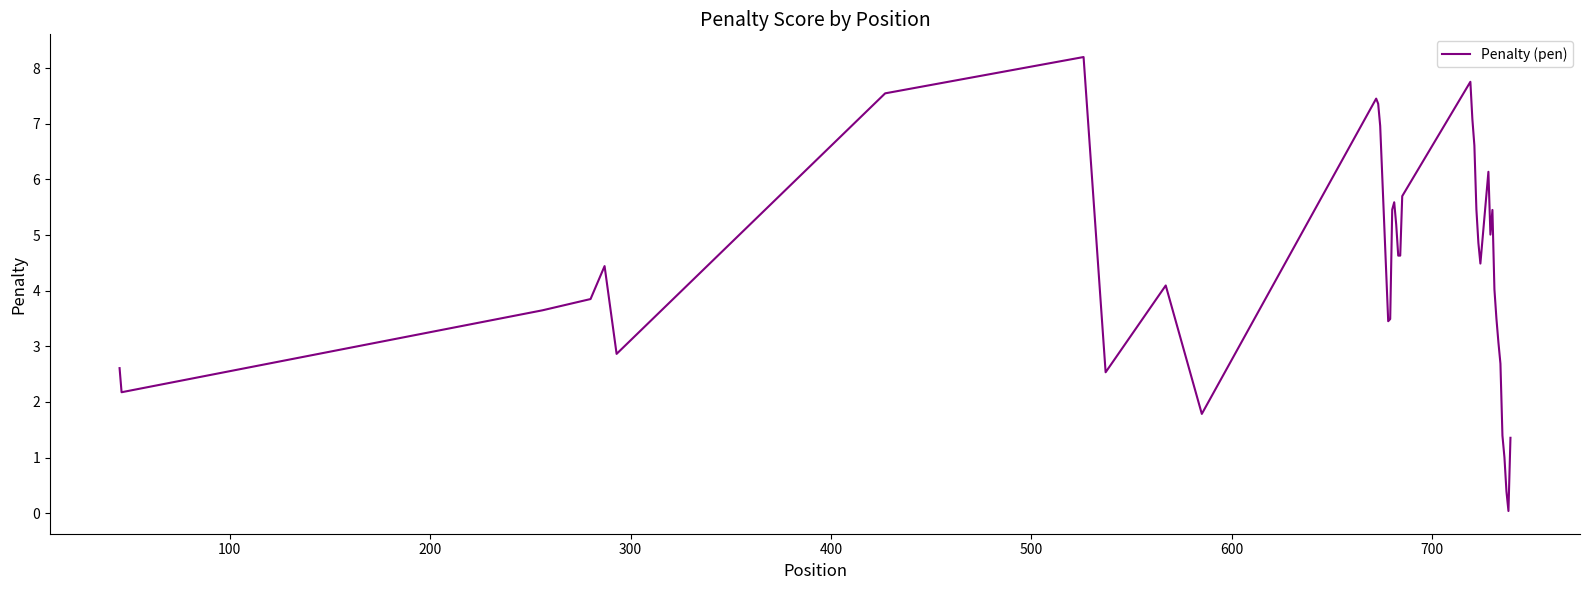

What is the maximum value shown in the chart?

8.2